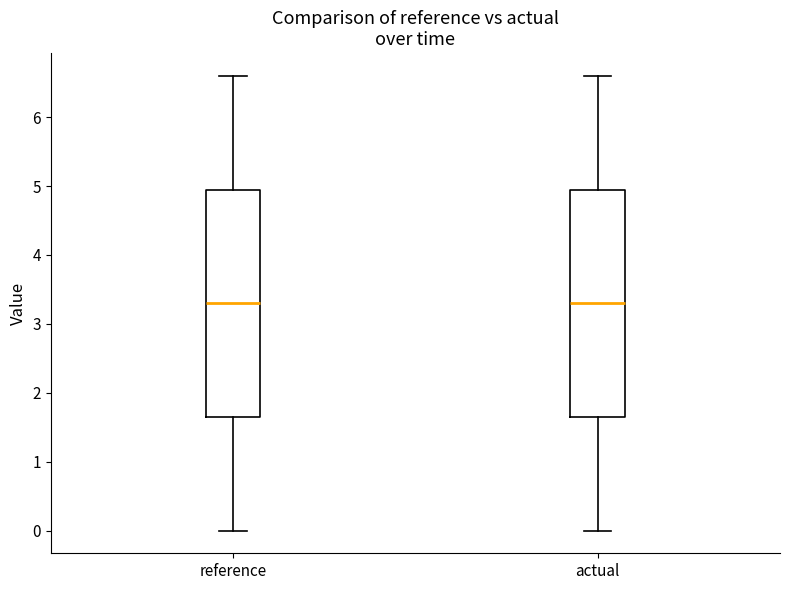

Reading left to right, read every box against the y-axis: the position of its median line, the range the box covers, and the ends of its whiskers. The values are not printed on the chart, so give them approximately, as read against the axis.

reference: median 3.3, box 1.6 to 4.9, whiskers 0.0 to 6.6
actual: median 3.3, box 1.6 to 4.9, whiskers 0.0 to 6.6